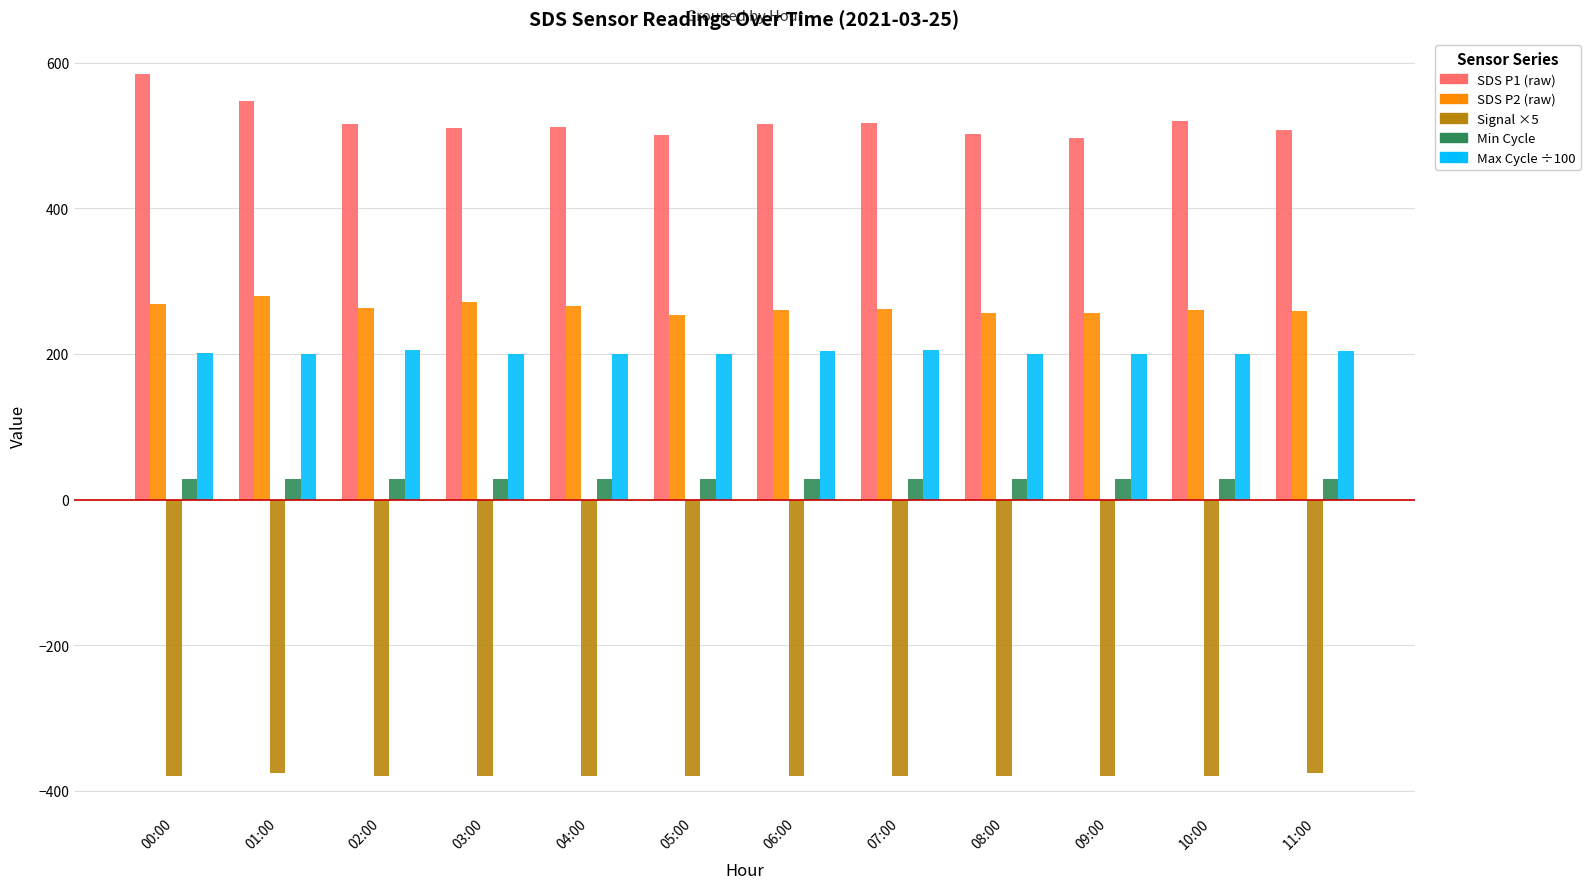

What is the total value across all series at 07:00?

632.3